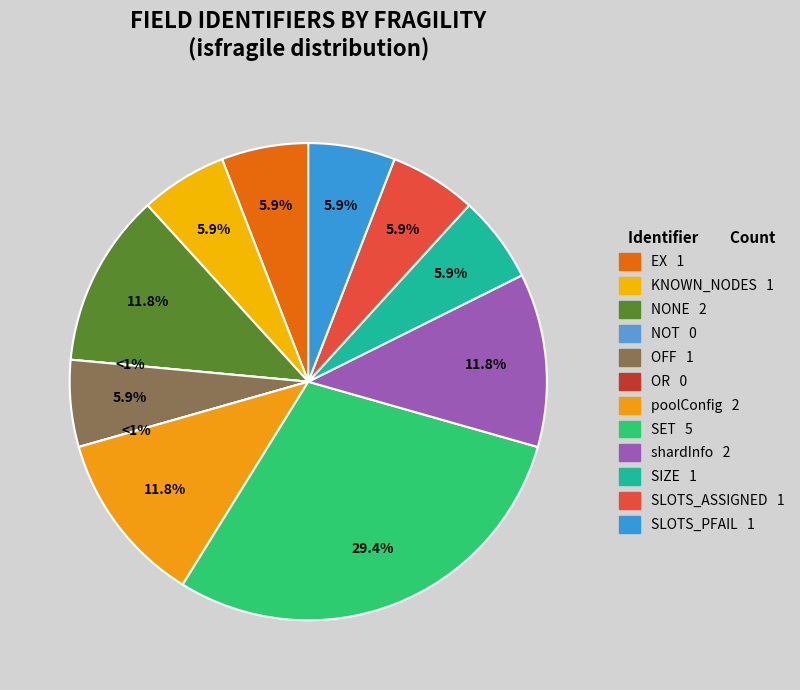

Which slice is the smallest?

NOT